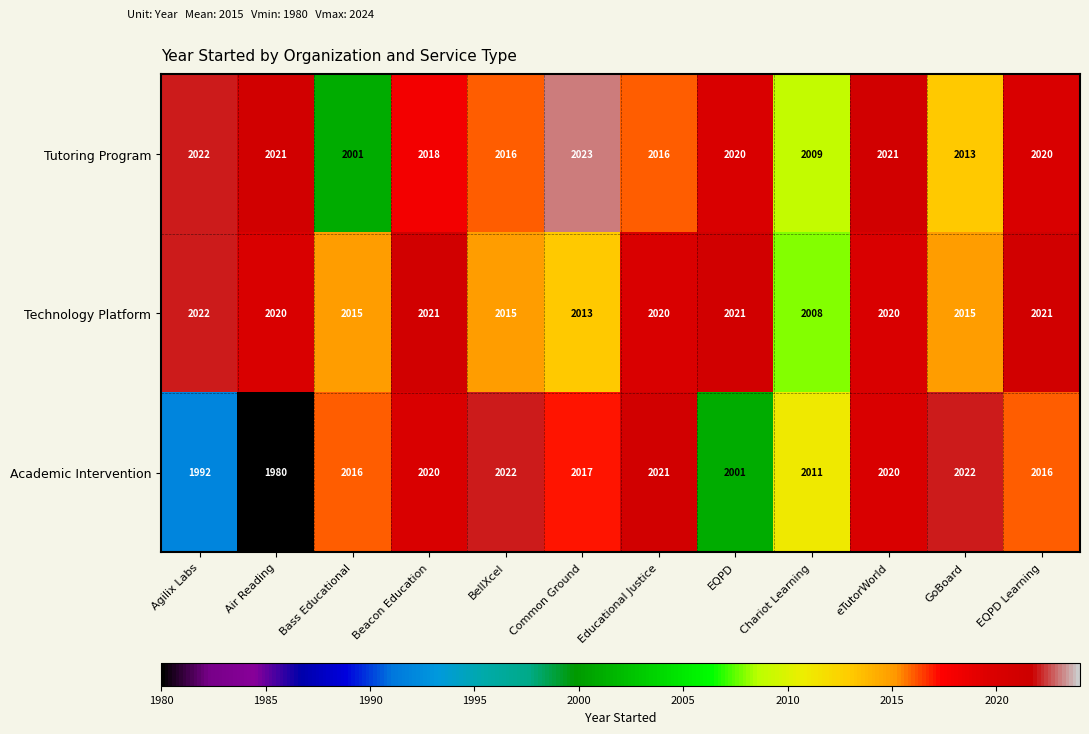

What is the difference between the maximum and minimum values in the Technology Platform series?

14